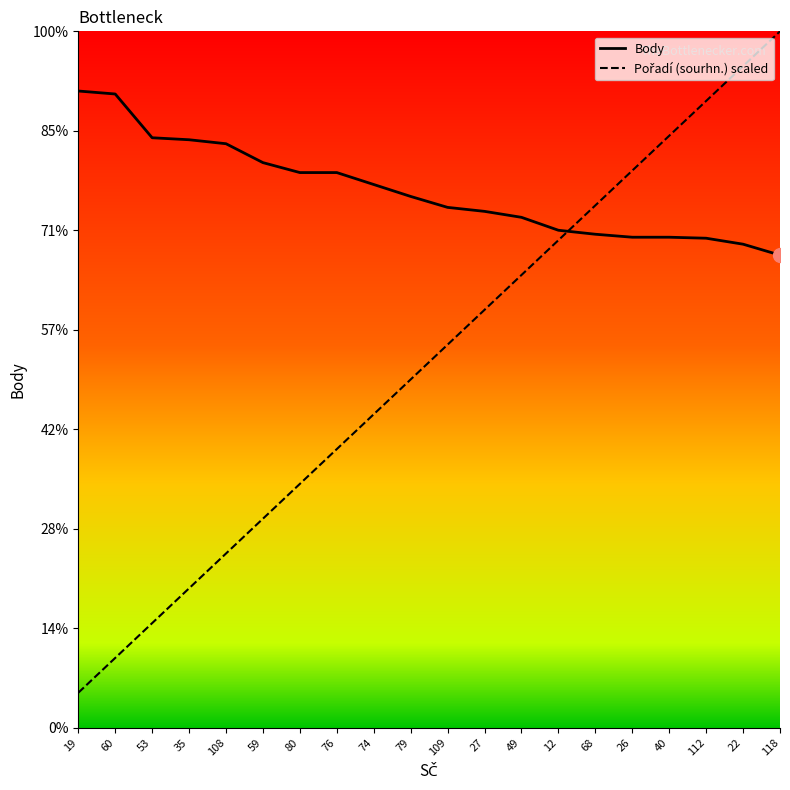

Rank the series by their maximum value, from lowest to highest.

Body, Pořadí (sourhn.) scaled